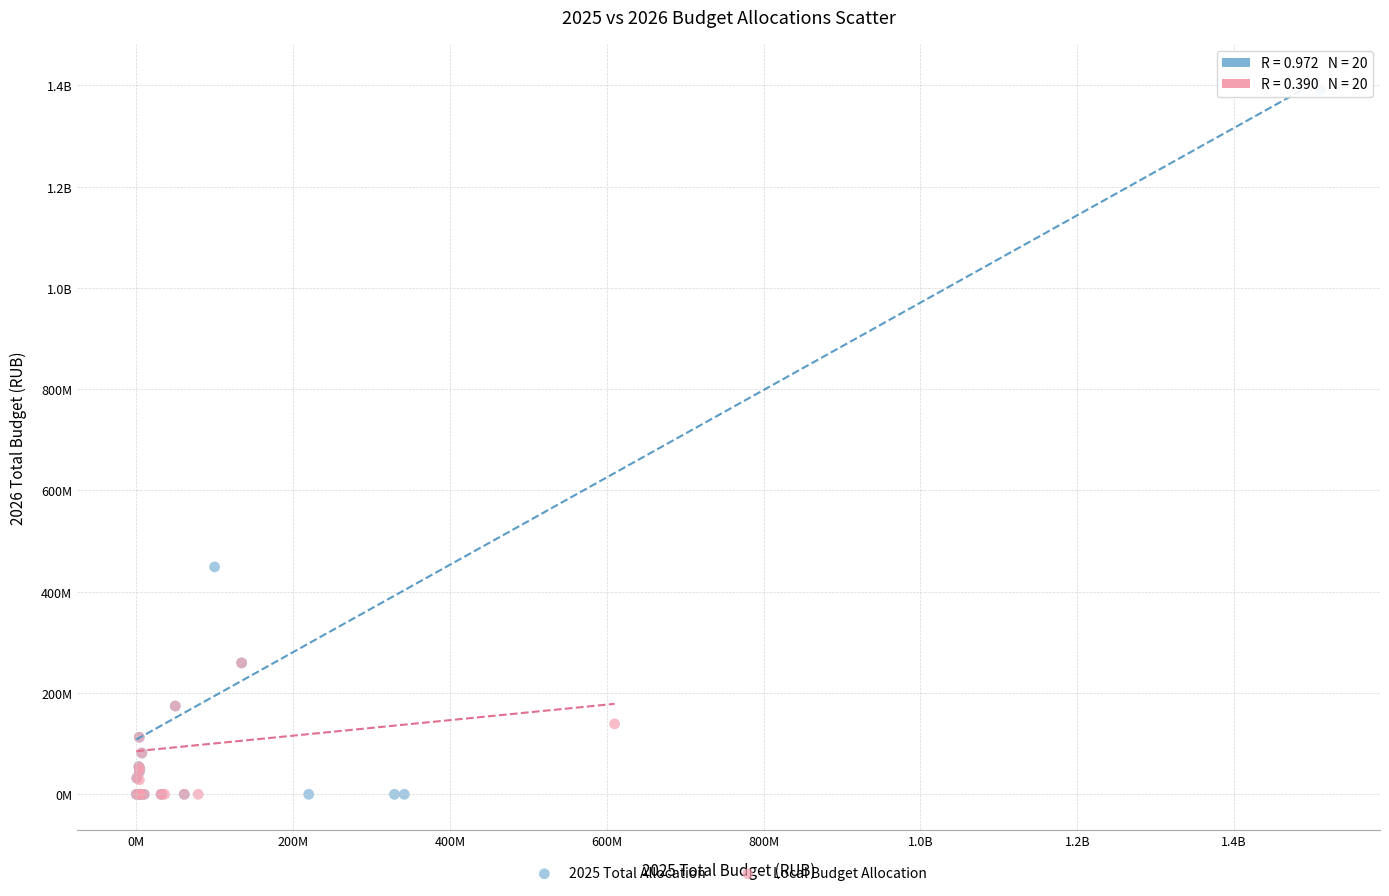

What are all the series names shown in the legend?

2025 Total Allocation, Local Budget Allocation